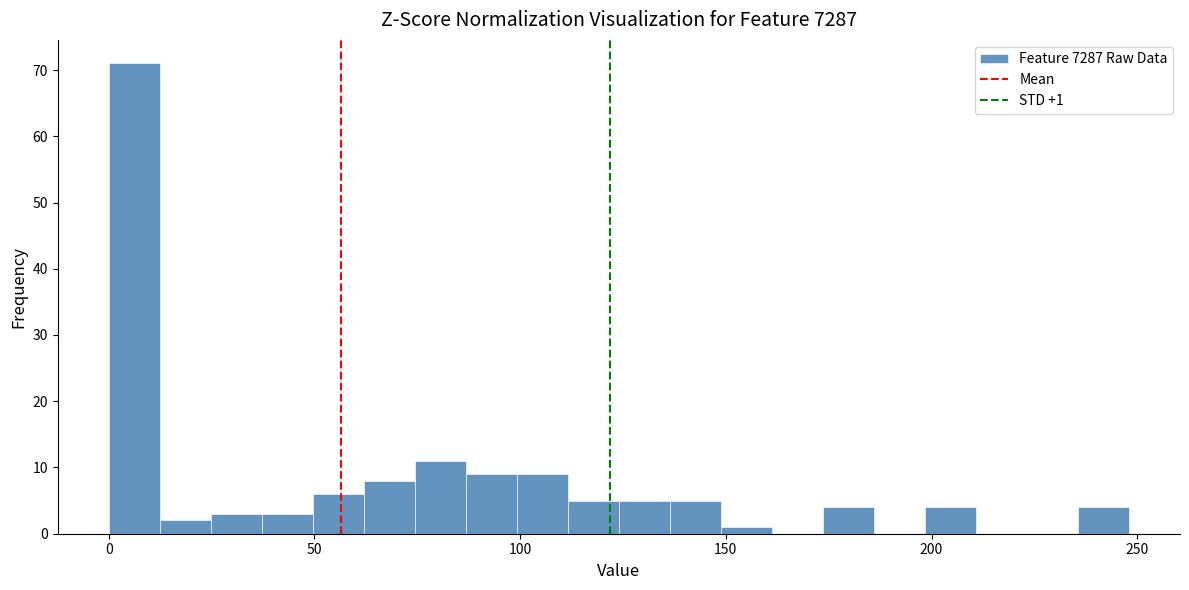

Around what value on the x-axis is the tallest bar? Give the approximate position of its centre, as read against the axis.

5